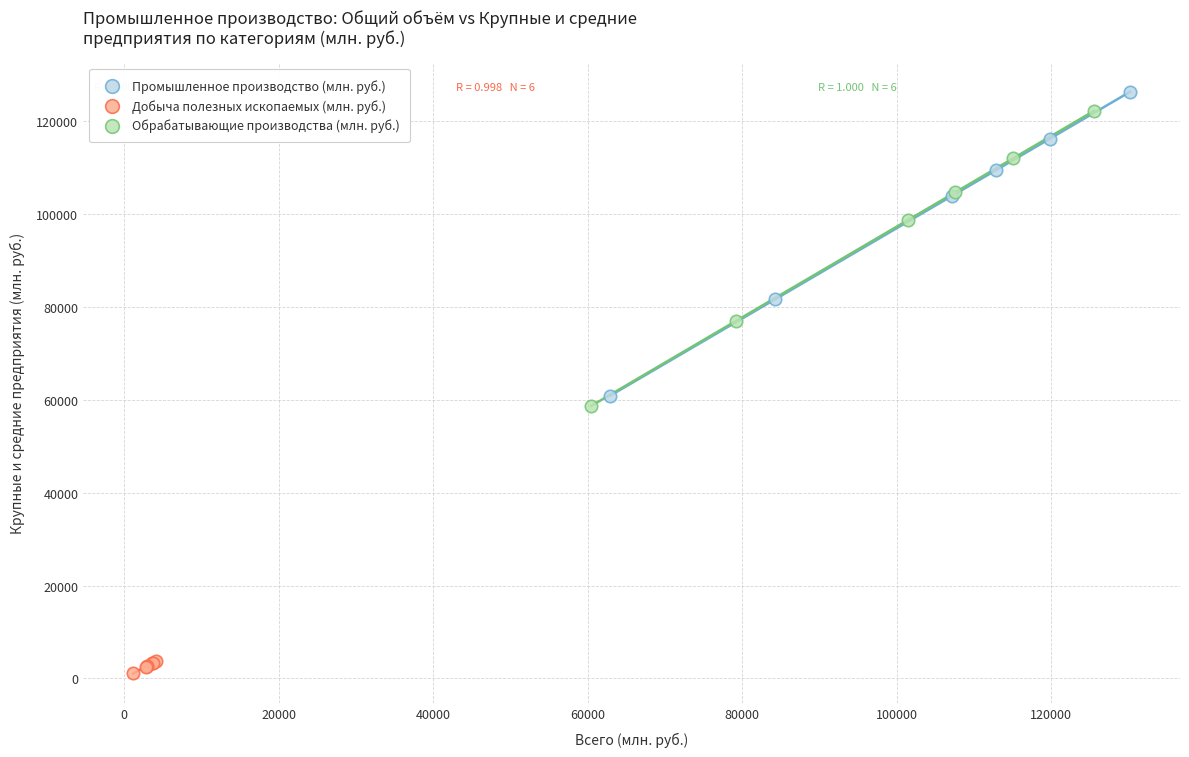

Which series contains the lowest Y value?

Добыча полезных ископаемых (млн. руб.)